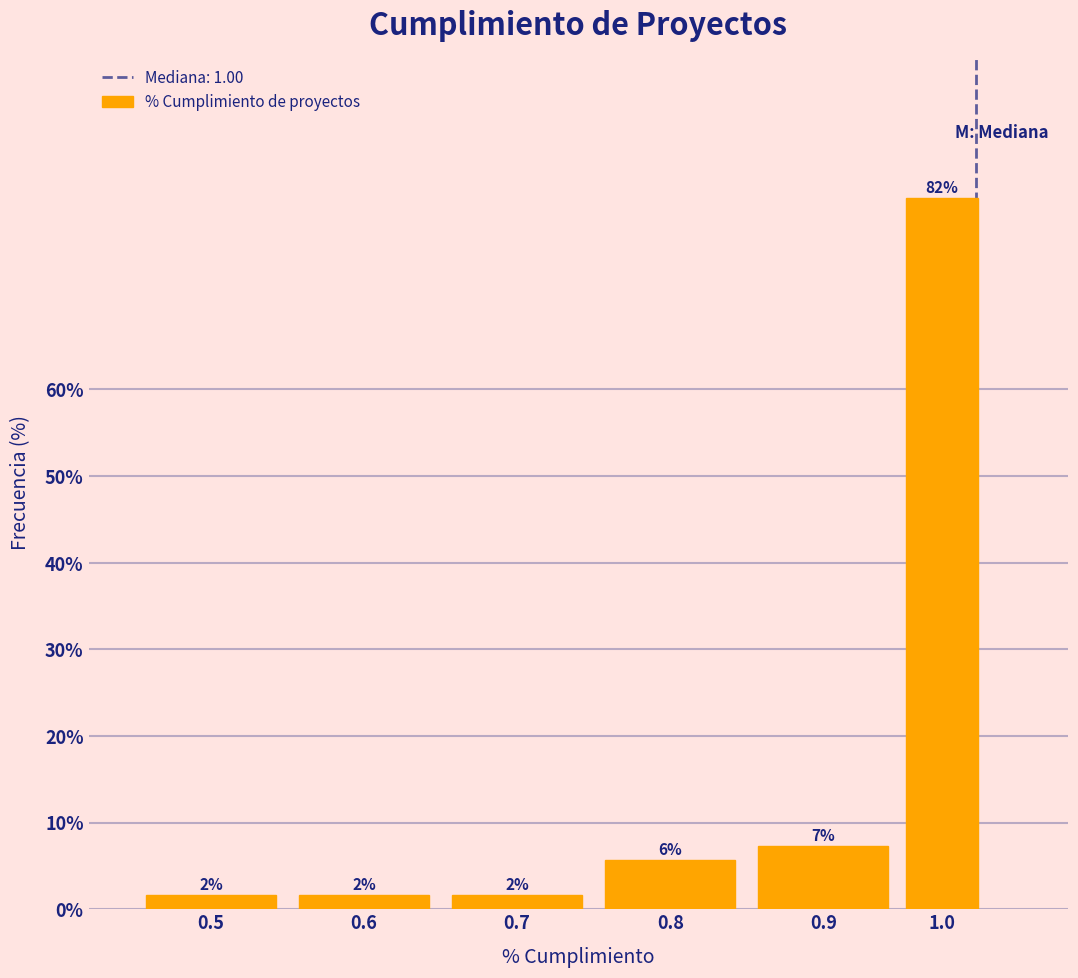

Does the chart contain any negative values?

No